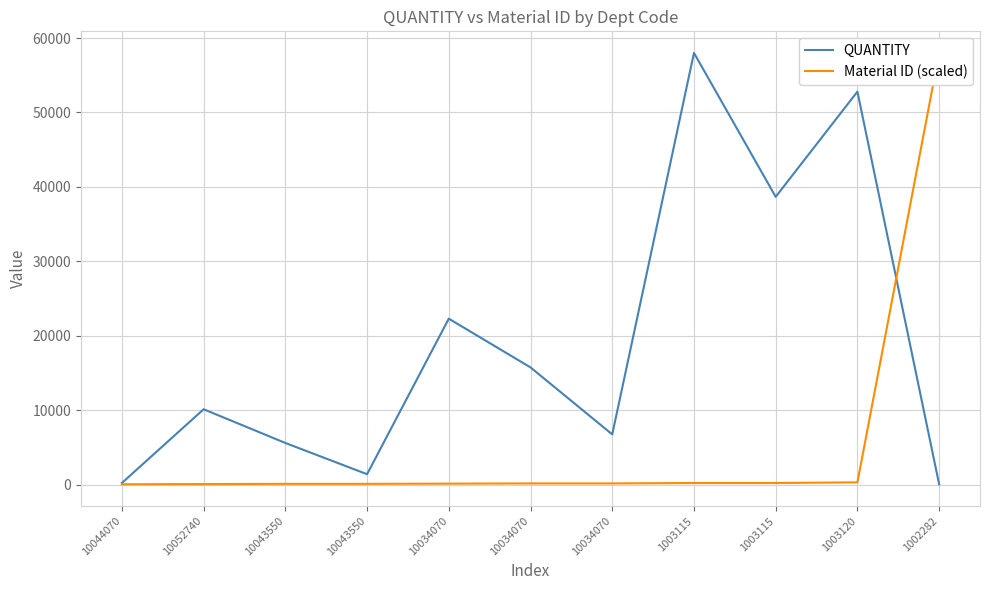

Is this an area chart (filled region under the line)?

No